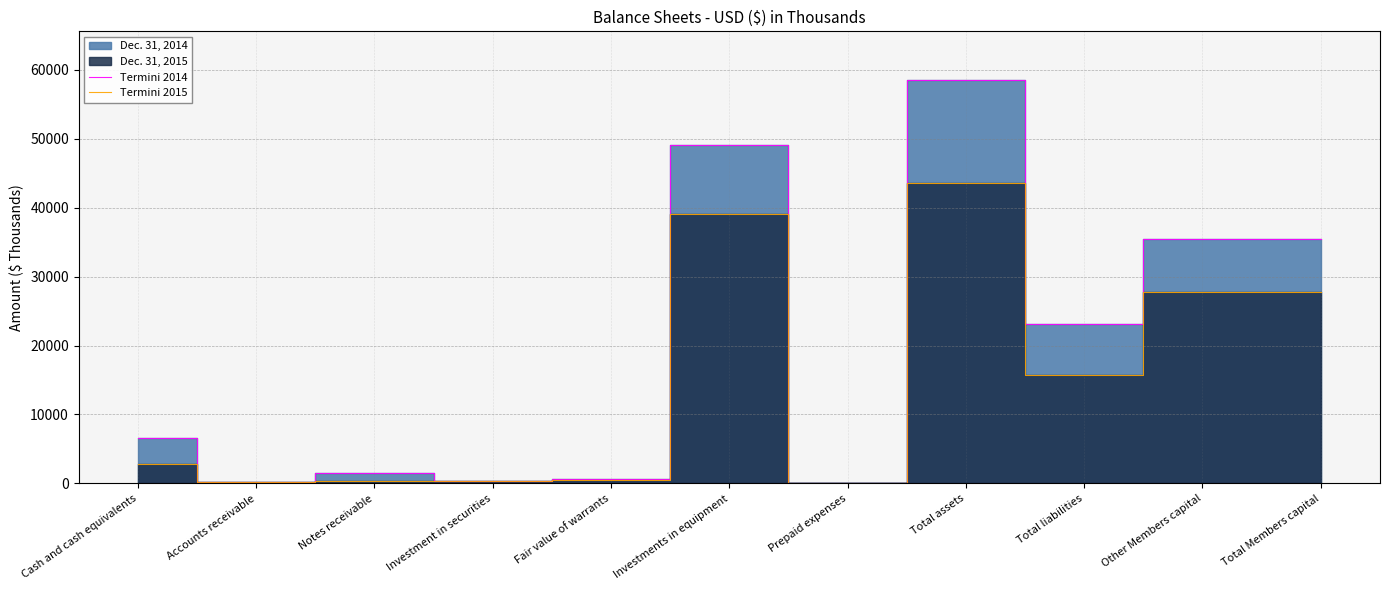

What is the sum of all Termini 2015 values?

158294